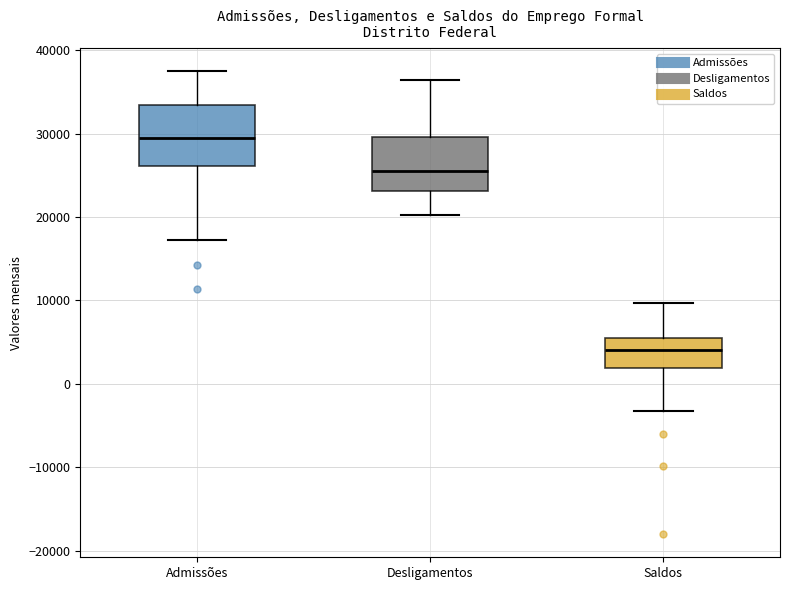

Where does the lower whisker of the box for Admissões end on the y-axis? The values are not printed on the chart, so give them approximately, as read against the axis.

17000